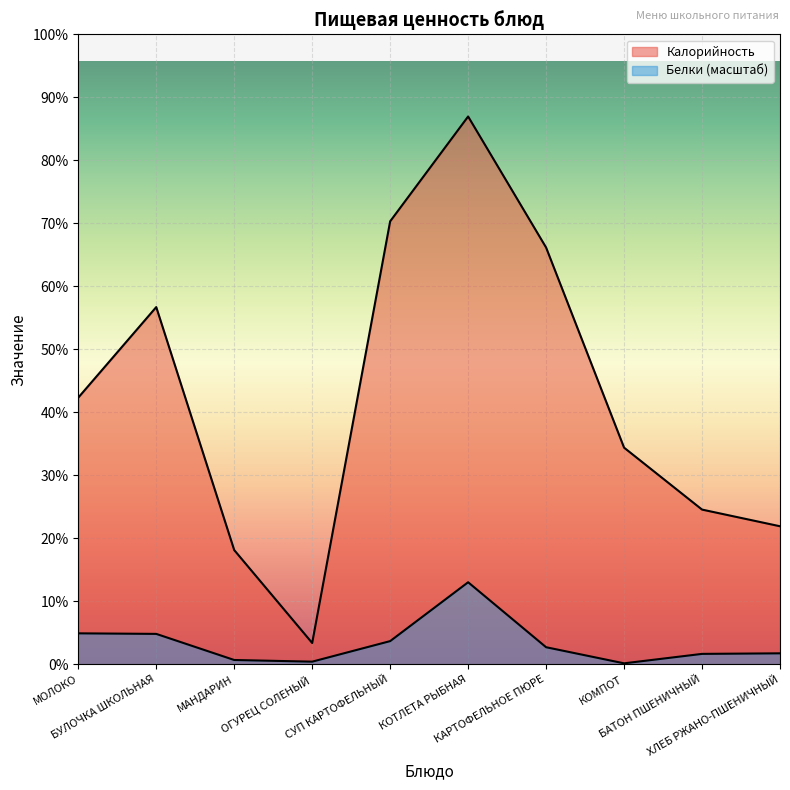

Is the value of Калорийность at БАТОН ПШЕНИЧНЫЙ greater than the value of Белки at БУЛОЧКА ШКОЛЬНАЯ?

Yes